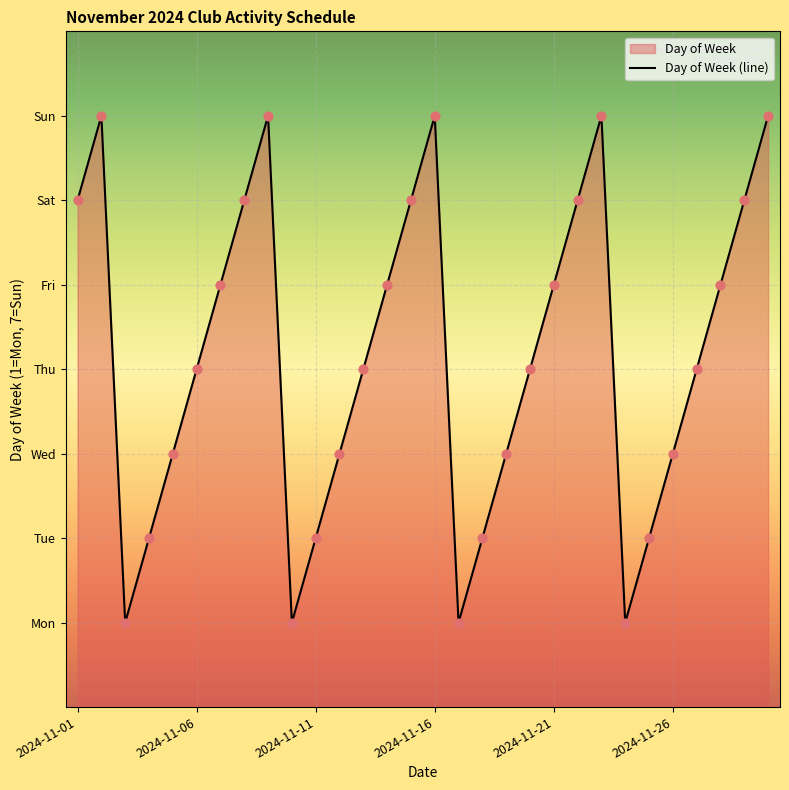

Which has a higher value, 26 or 13?

13